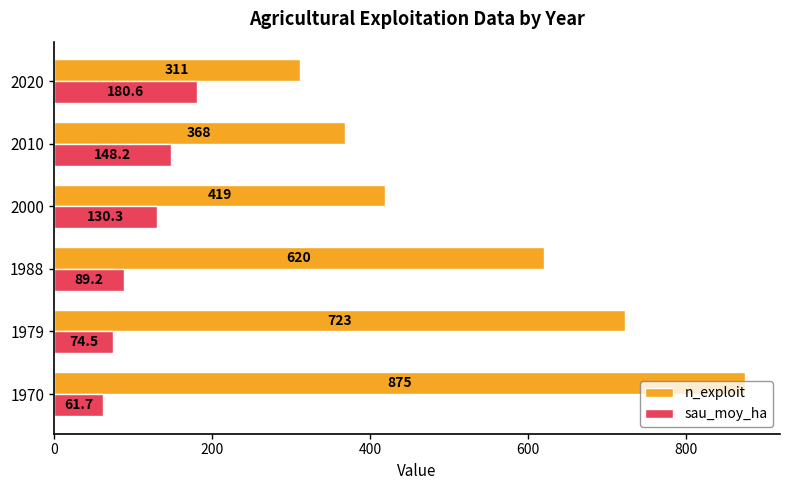

Which category has the highest value in the sau_moy_ha series?

2020